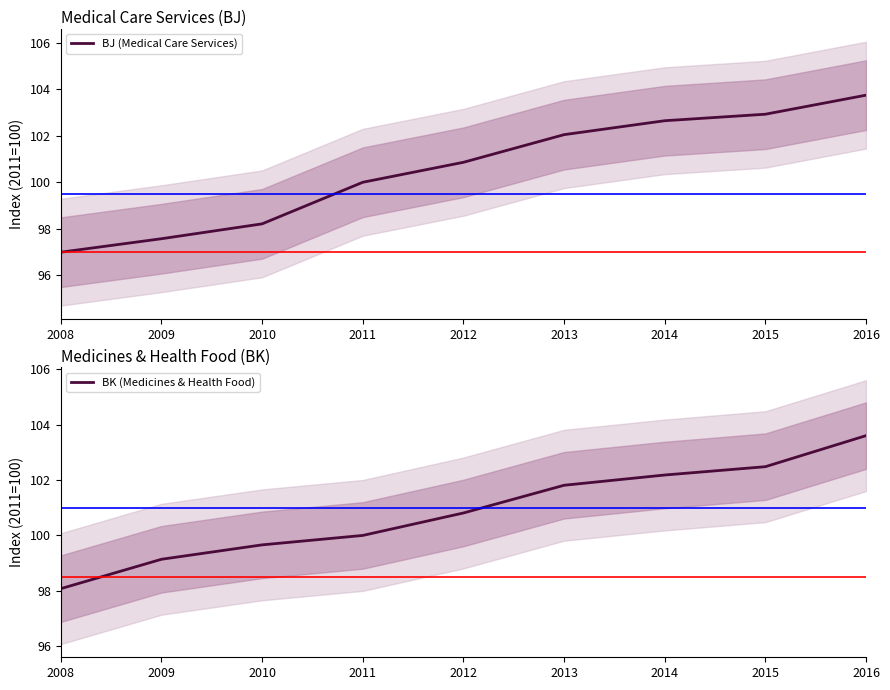

Reading left to right, extract all data points from this chart.

BJ (Medical Care Services): 2008=97.0	2009=97.6	2010=98.2	2011=100.0	2012=100.9	2013=102.0	2014=102.7	2015=102.9	2016=103.8
BK (Medicines & Health Food): 2008=98.1	2009=99.1	2010=99.7	2011=100.0	2012=100.8	2013=101.8	2014=102.2	2015=102.5	2016=103.6